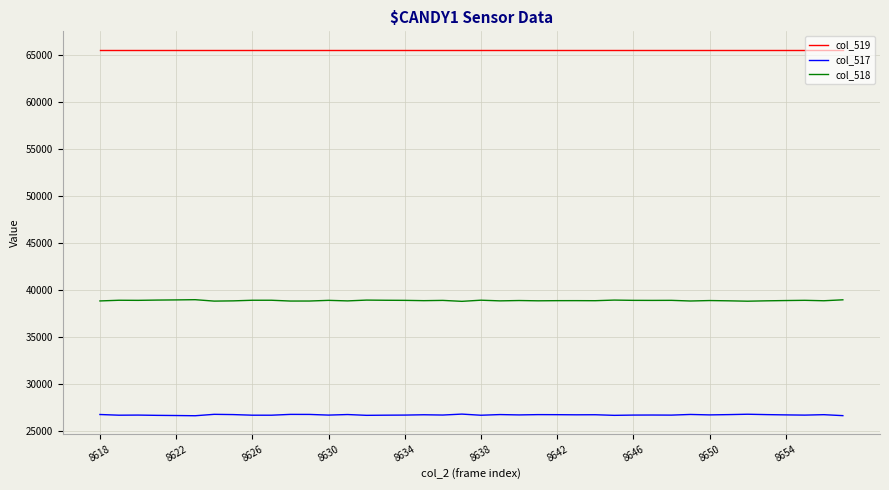

True or false: col_517 and col_519 cross at least once.

False